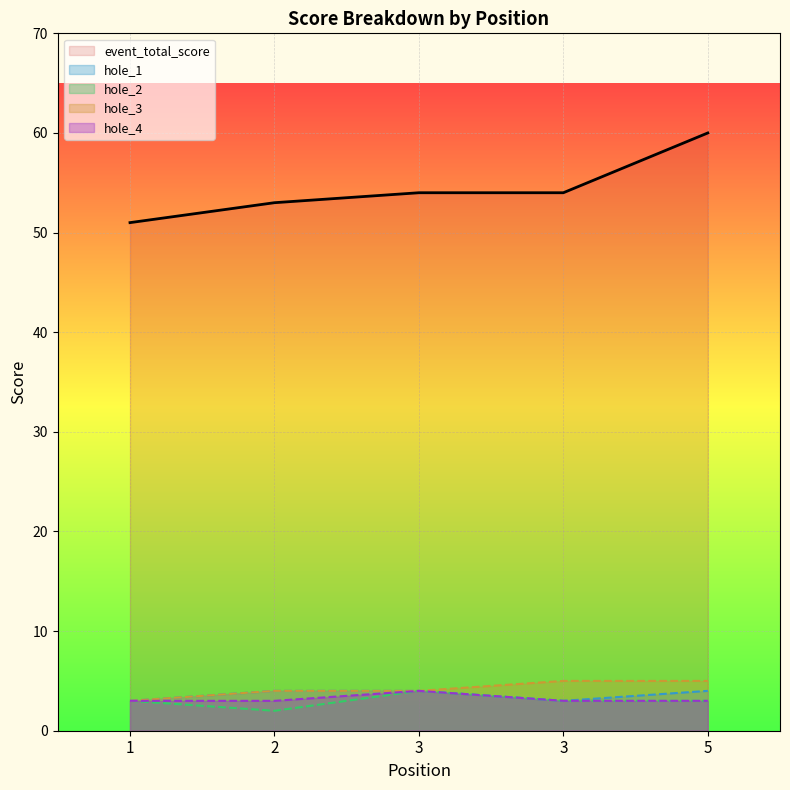

What value does the hole_1 series have at 3?

3